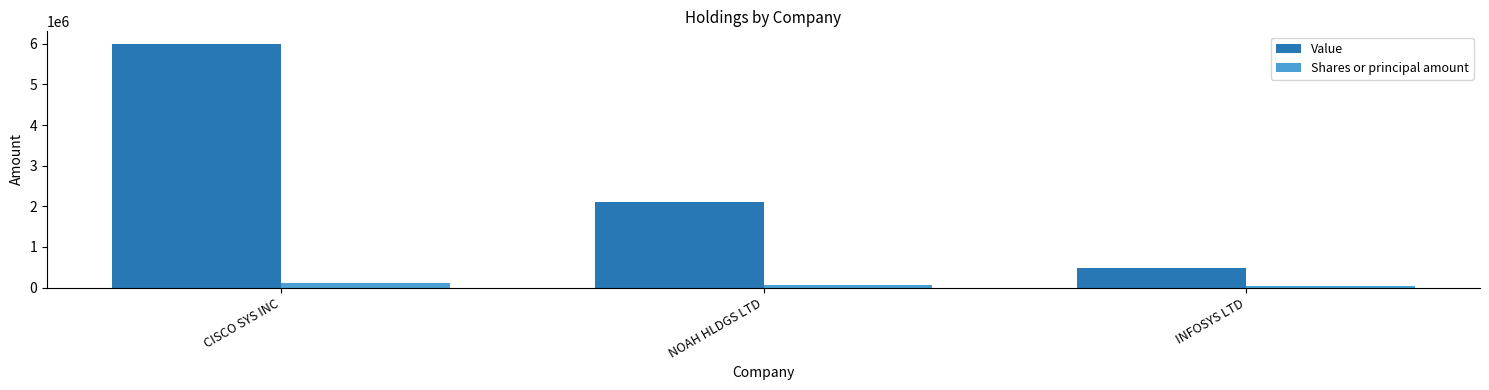

Rank the categories by Value value from highest to lowest.

CISCO SYS INC, NOAH HLDGS LTD, INFOSYS LTD